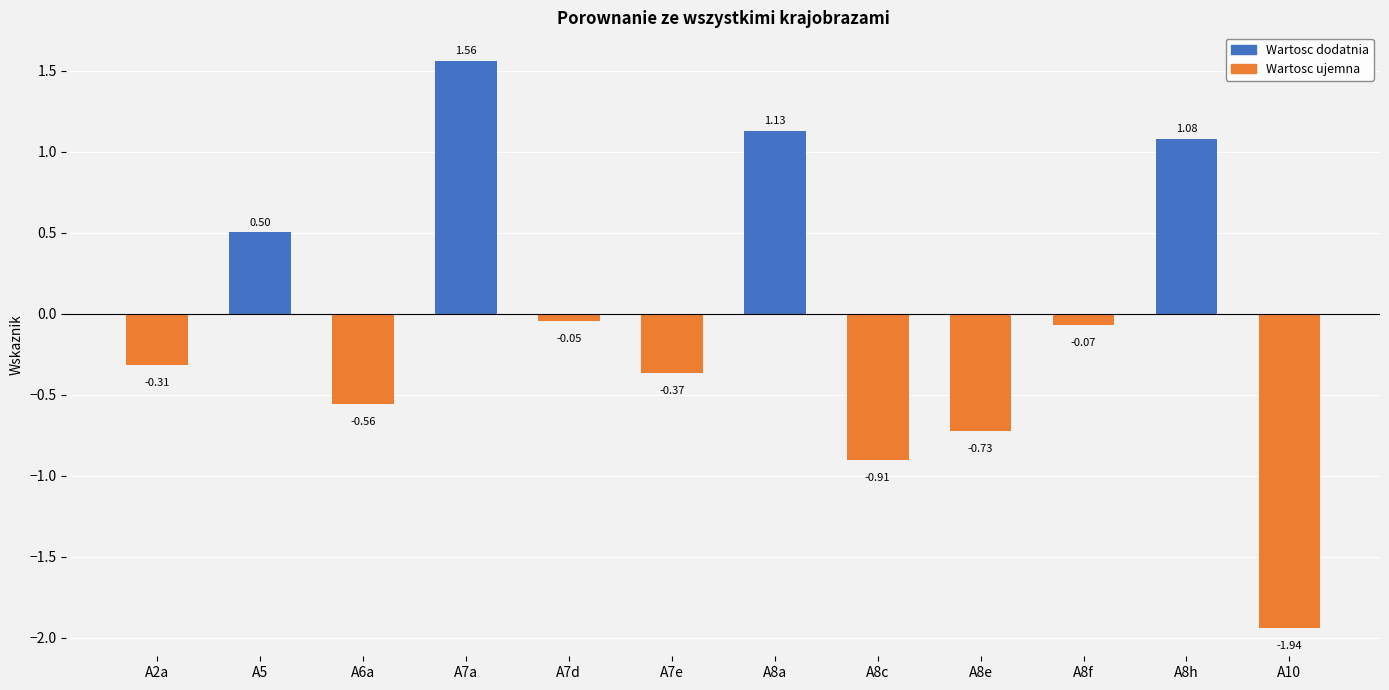

At which category does the chart reach its minimum across all series?

A10